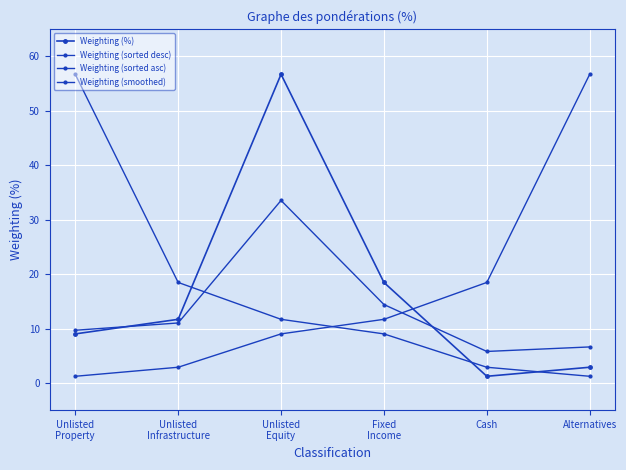

How many interior local valleys does the Weighting (%) series have?

1